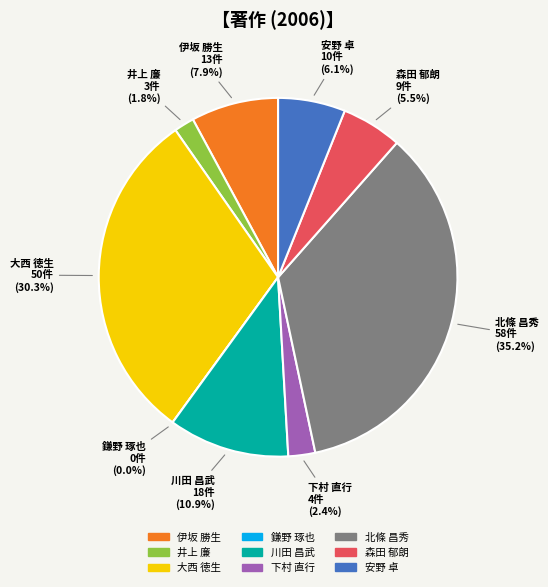

True or false: 森田 郁朗 accounts for 1% of the total.

False